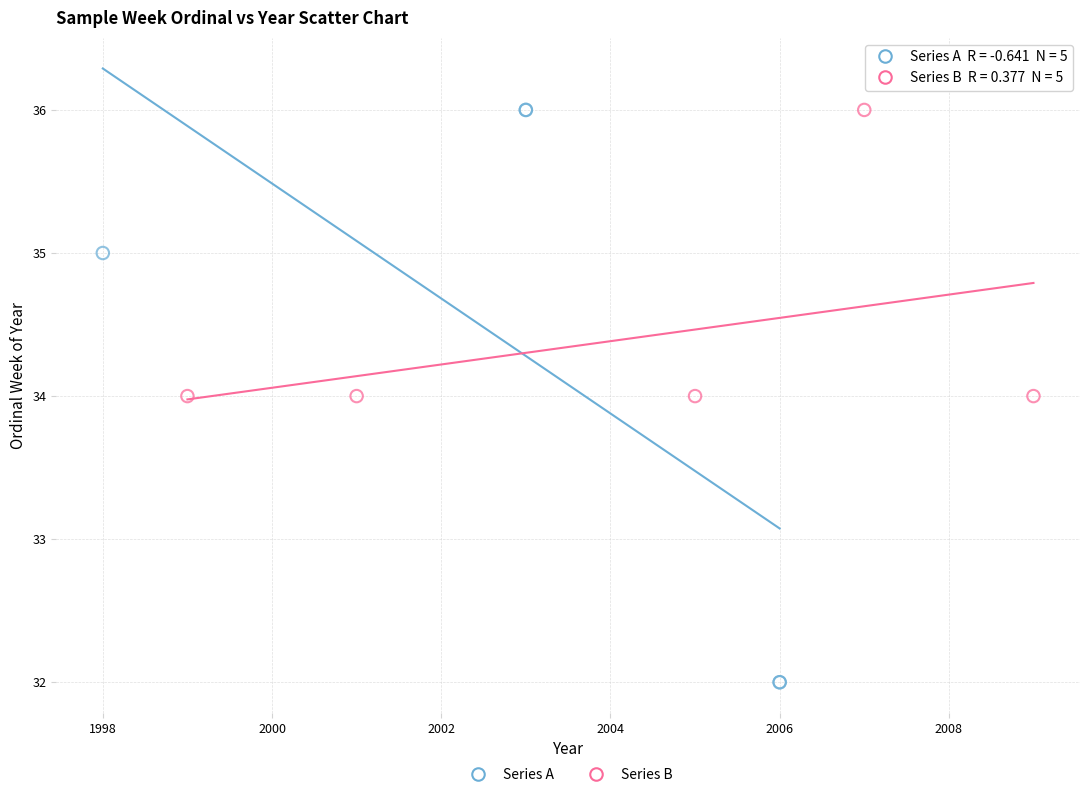

Which series has the largest Y range (max minus min)?

Series A